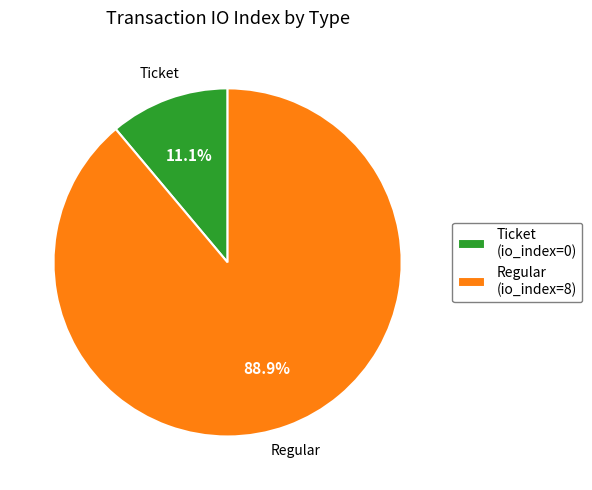

Is it true that Ticket is 1% of the pie?

False